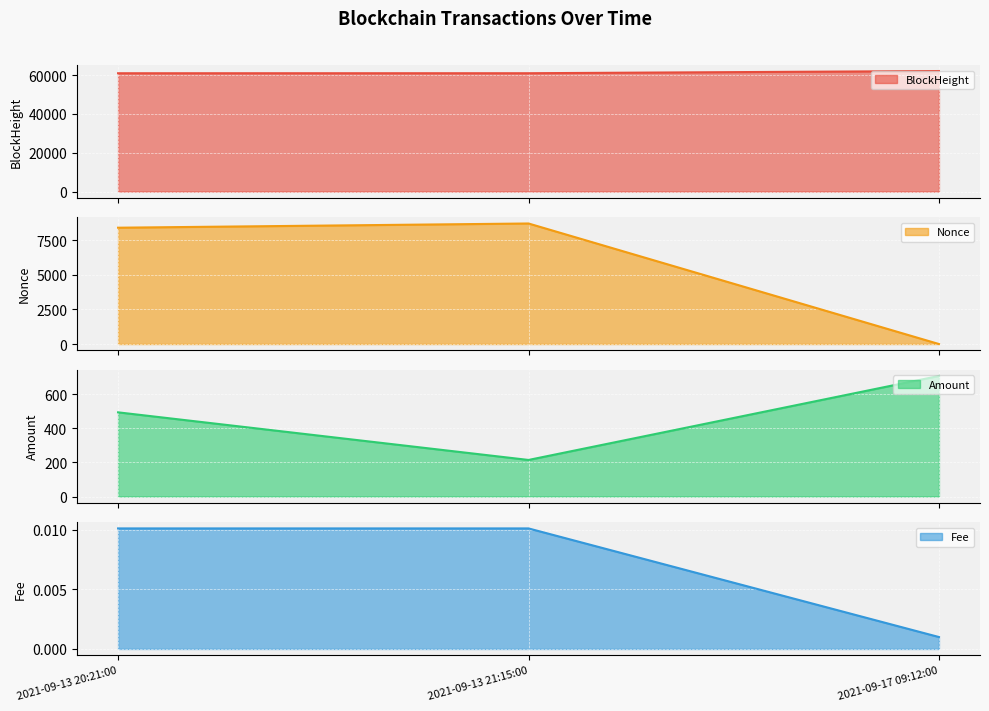

How many lines are shown in the chart?

4